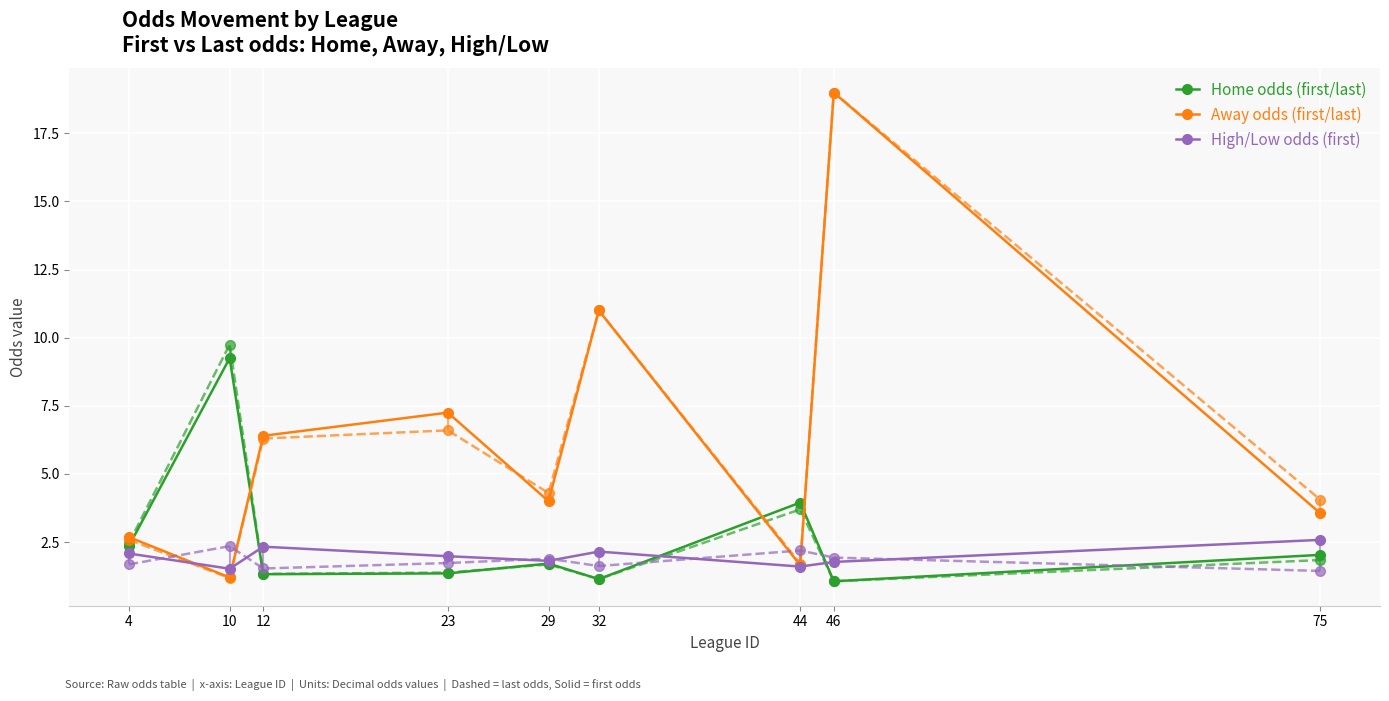

What is the difference between the last_away values at 12 and 75?

2.2